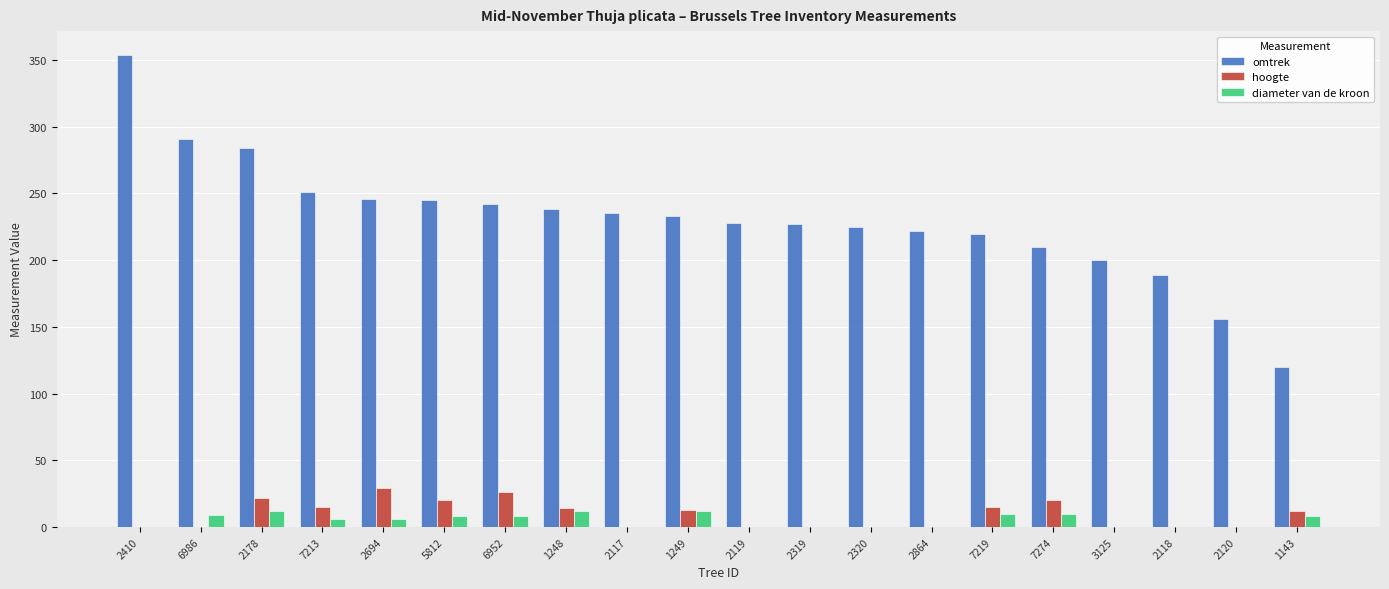

The hoogte series shows 17 at 2694. True or false?

False